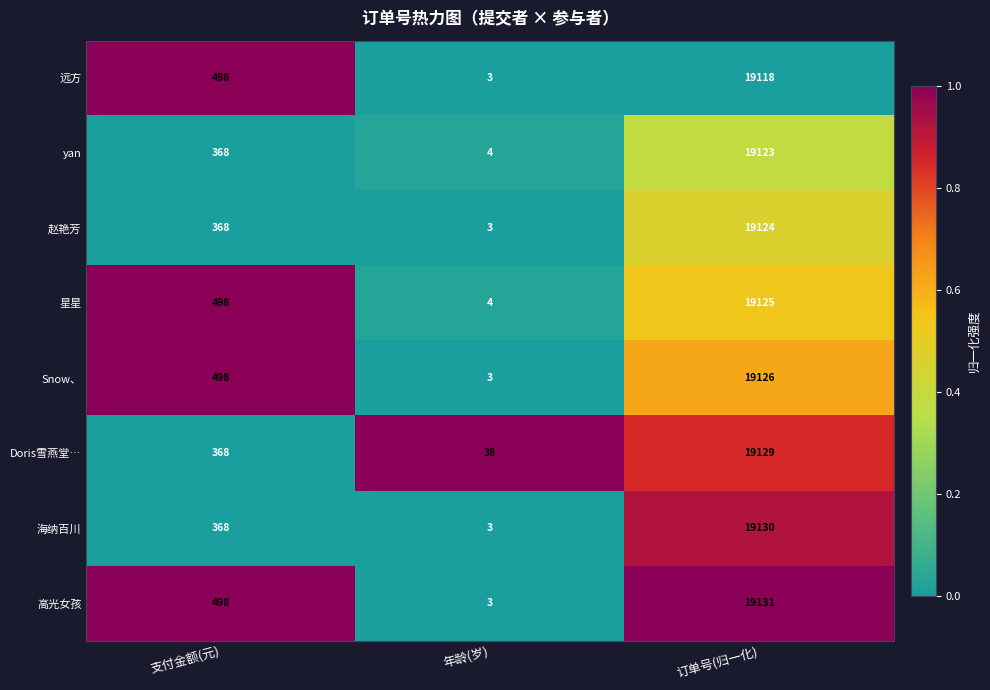

Count the number of categories in the chart.

3